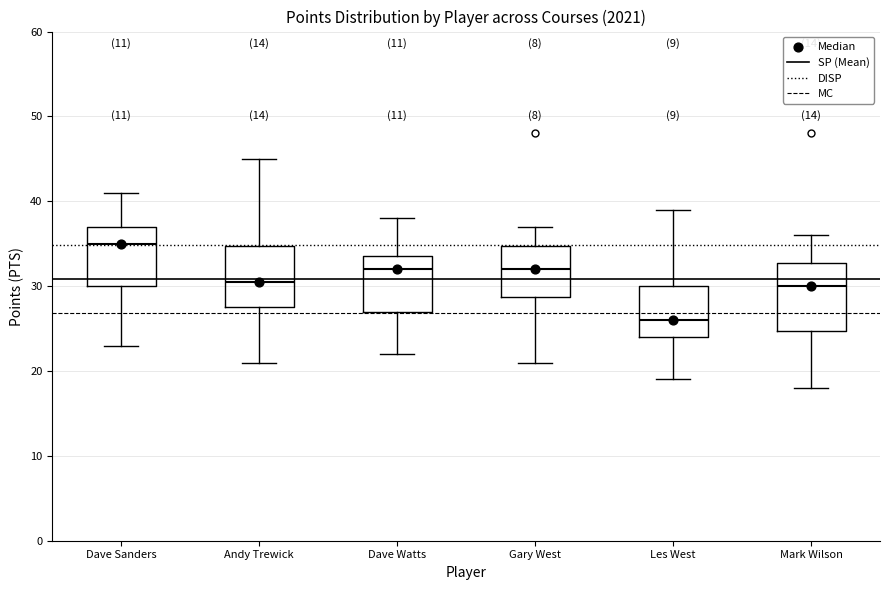

Reading left to right, read every box against the y-axis: the position of its median line, the range the box covers, and the ends of its whiskers. The values are not printed on the chart, so give them approximately, as read against the axis.

Dave Sanders: median 35, box 30 to 37, whiskers 23 to 41
Andy Trewick: median 31, box 28 to 35, whiskers 21 to 45
Dave Watts: median 32, box 27 to 34, whiskers 22 to 38
Gary West: median 32, box 29 to 35, whiskers 21 to 37
Les West: median 26, box 24 to 30, whiskers 19 to 39
Mark Wilson: median 30, box 25 to 33, whiskers 18 to 36